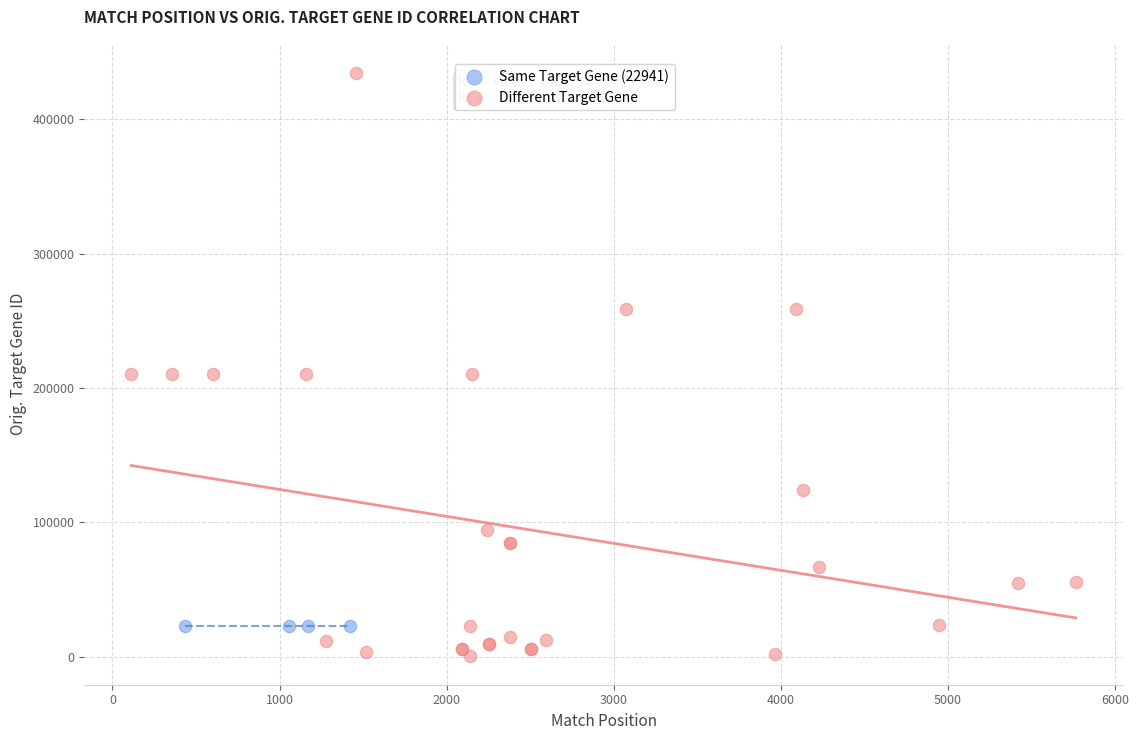

Which series contains the highest Y value?

Different Target Gene